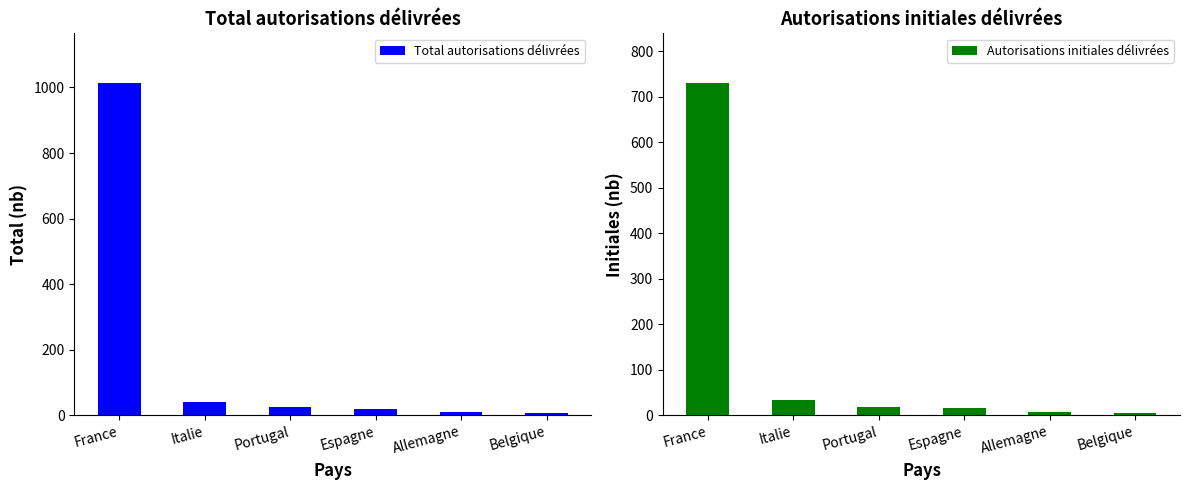

What is the difference between the Total autorisations délivrées values at Portugal and Italie?

13